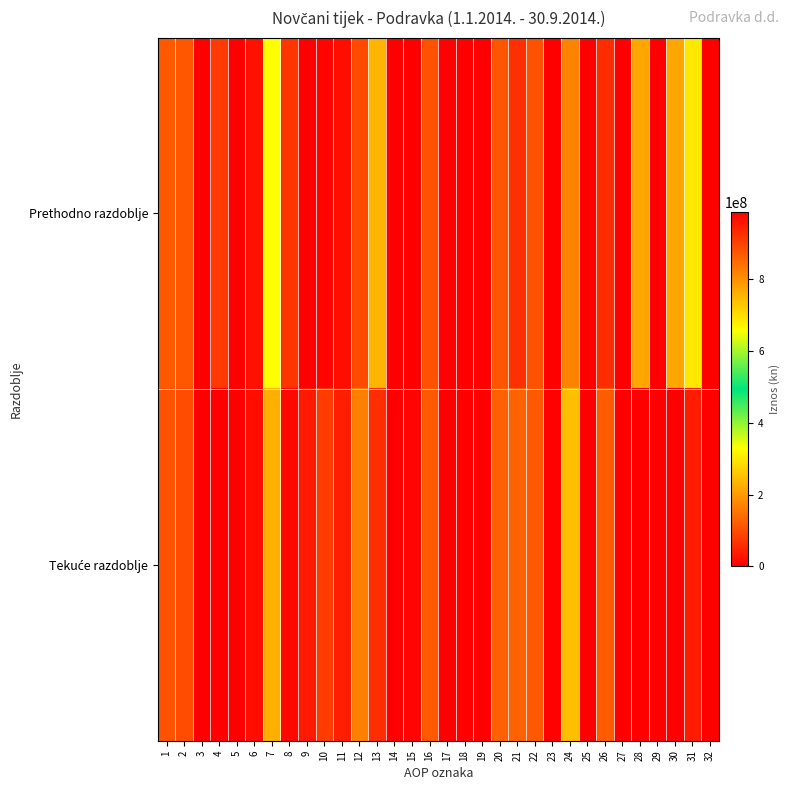

At how many categories does at least one series exceed 230470318?

6